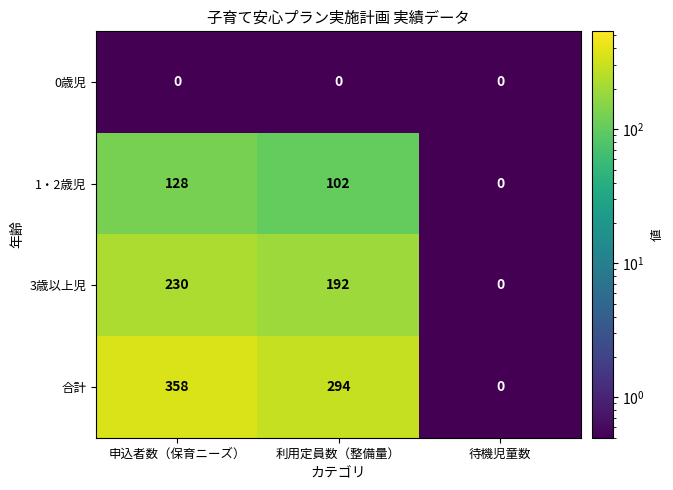

What is the spread (max minus min) of values at 利用定員数（整備量）?

294